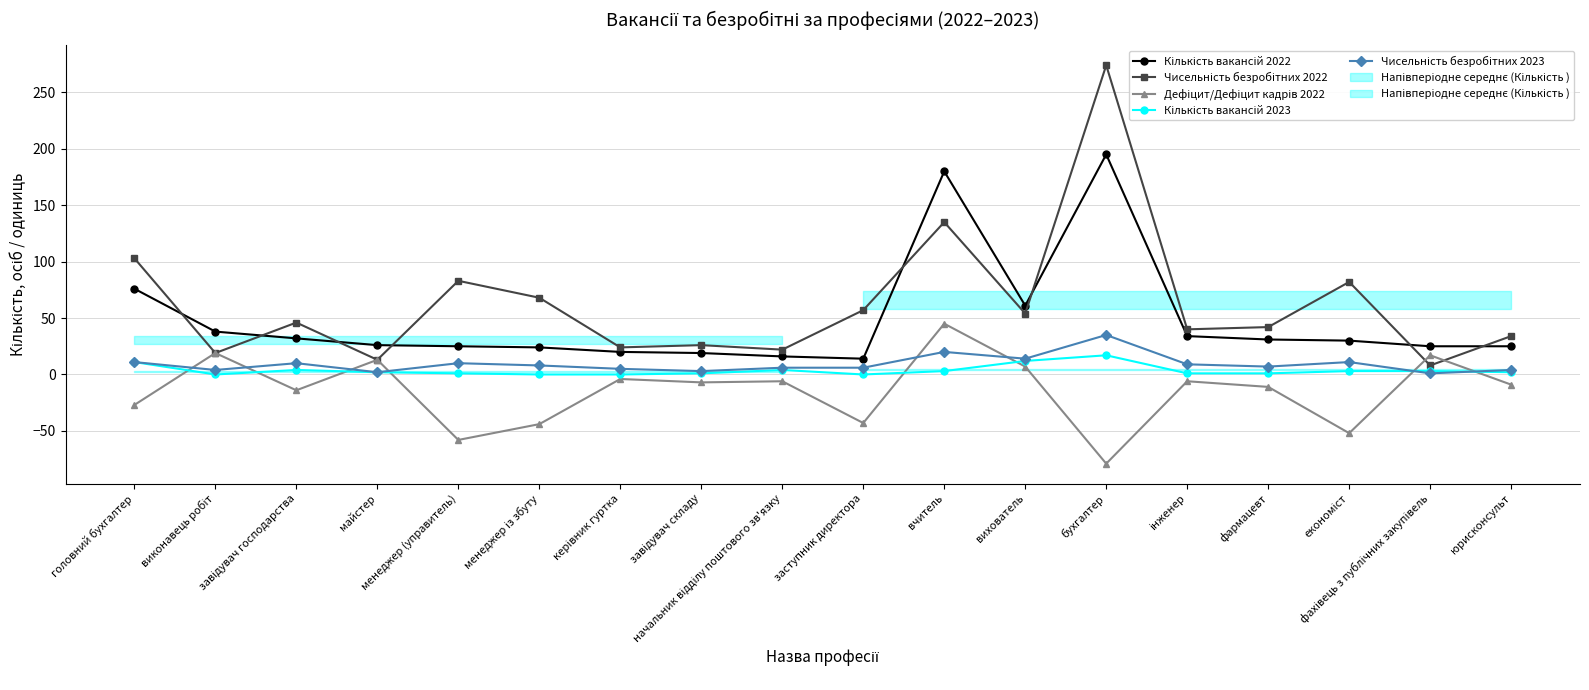

Read the Кількість вакансій 2022 value at виконавець робіт.

38